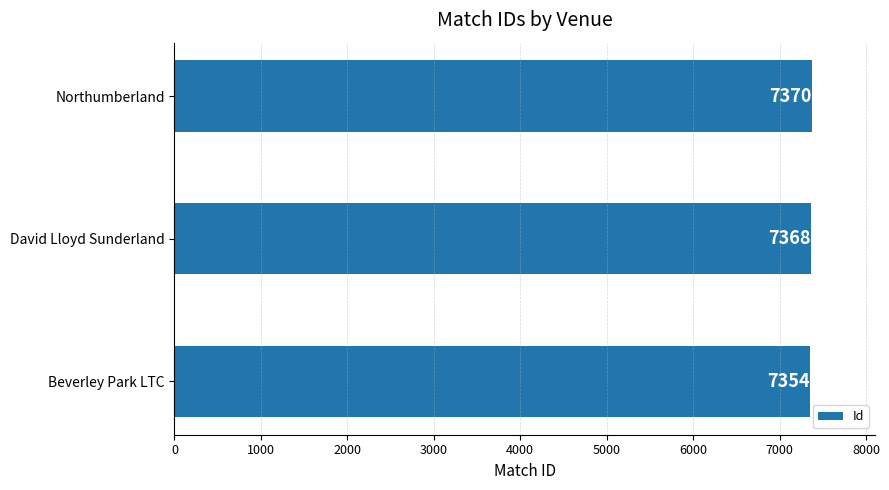

Reading top to bottom, list all the values displayed in this chart.

7370	7368	7354